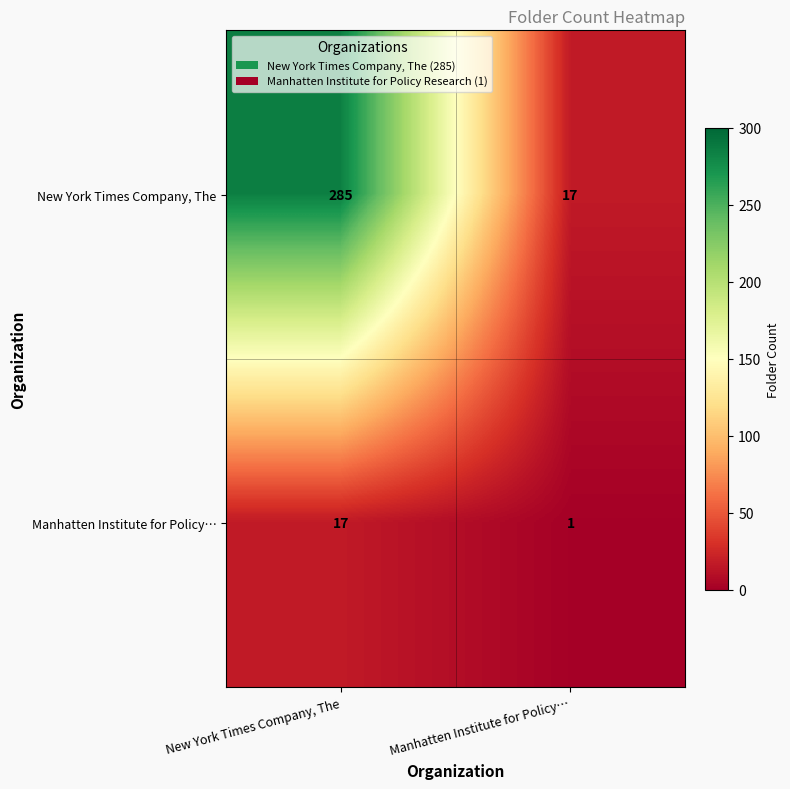

List the series in order of their overall mean, lowest first.

Manhatten Institute for Policy…, New York Times Company, The